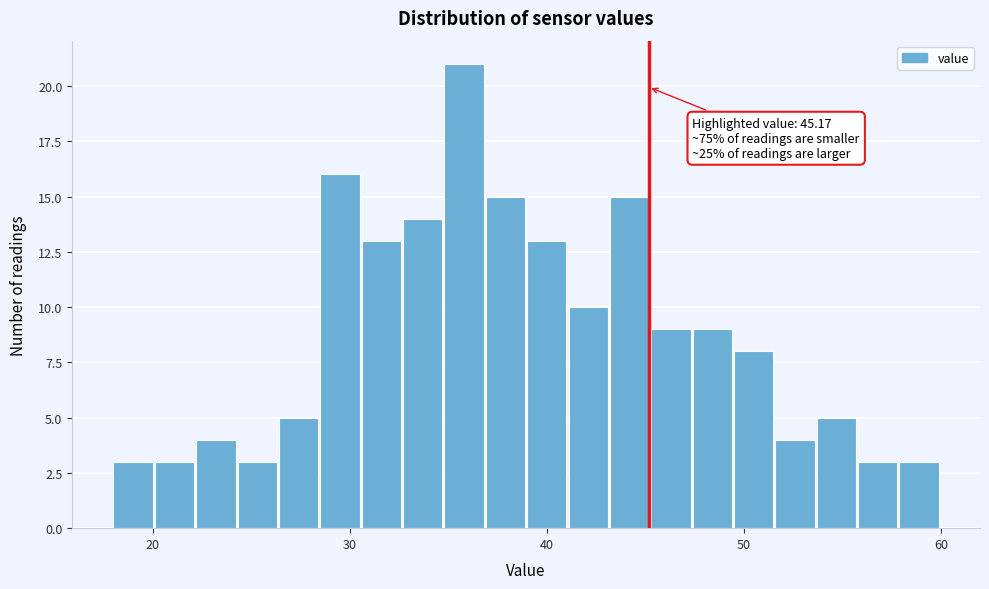

Read against the x-axis, roughly where is the centre of the tallest bar?

36